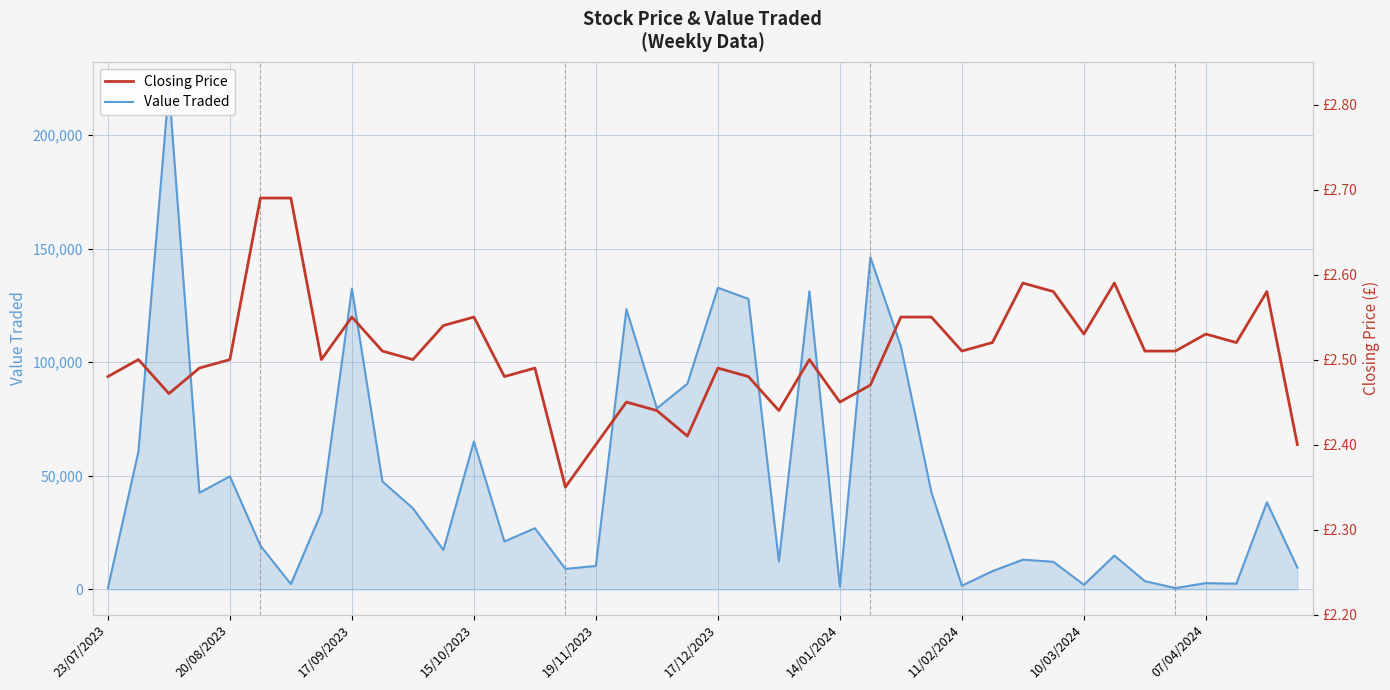

Between 17/09/2023 and 29, which is larger?

17/09/2023